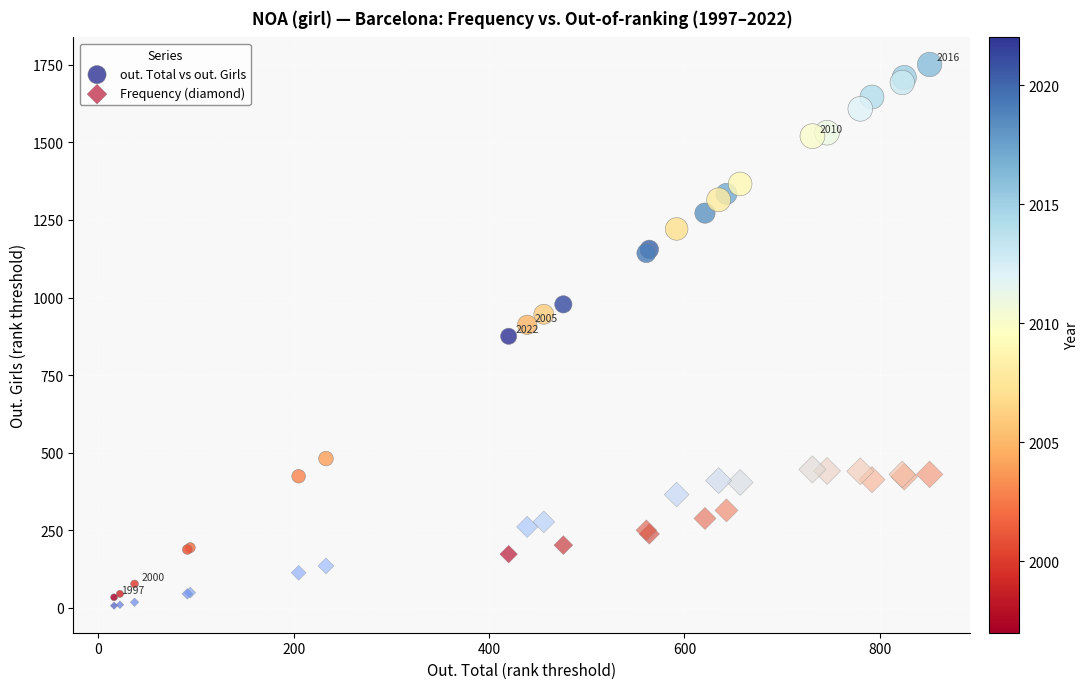

What is the X range (max minus min) for the scatter plot?

835